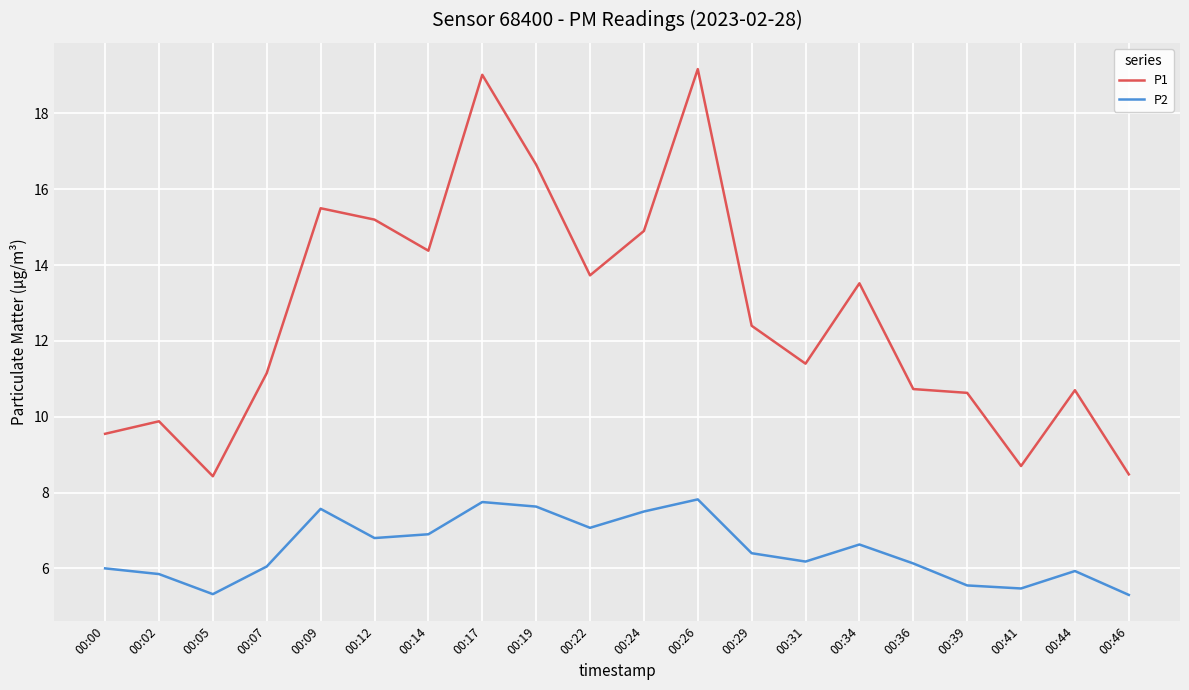

True or false: P2 has more than 2 points higher than both neighbors.

True